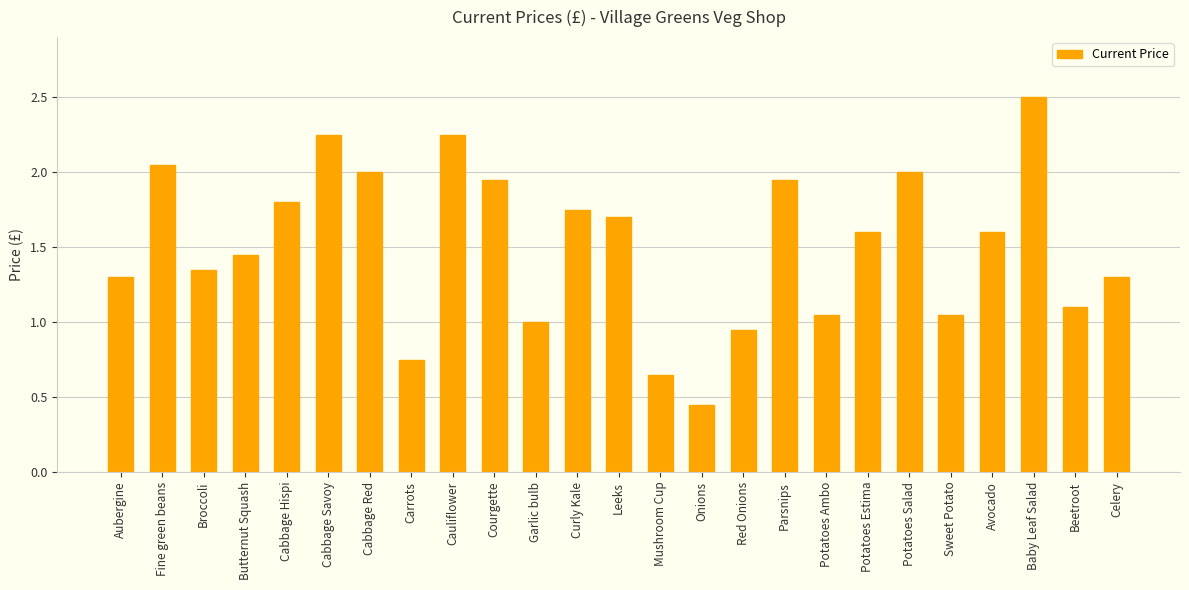

What is the difference between the second highest and second lowest values?

1.6